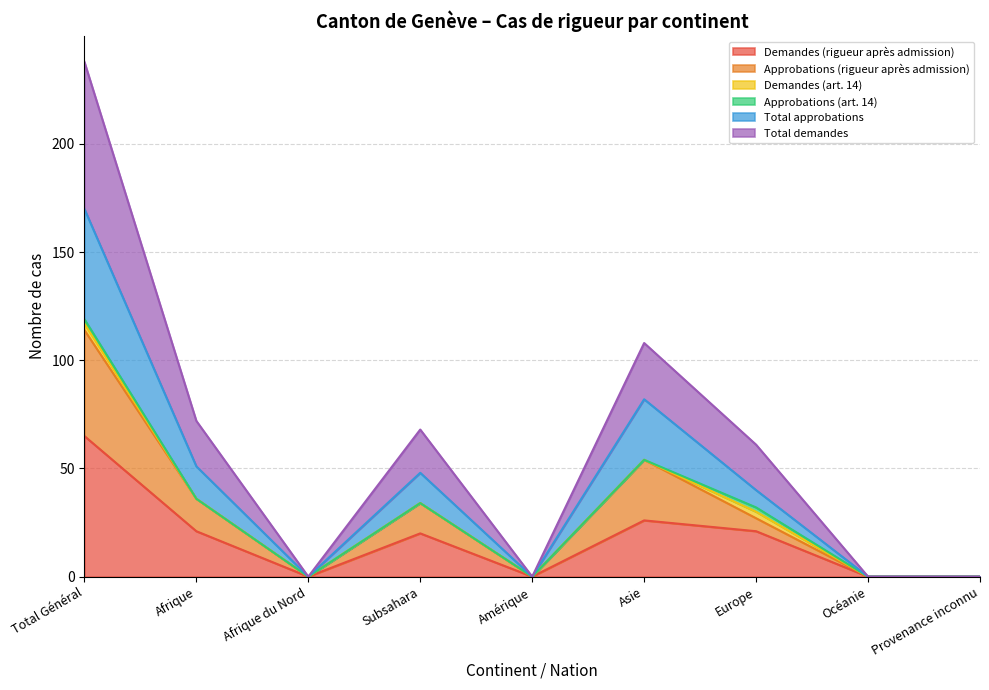

The Demandes (rigueur après admission) series shows -34 at Océanie. True or false?

False